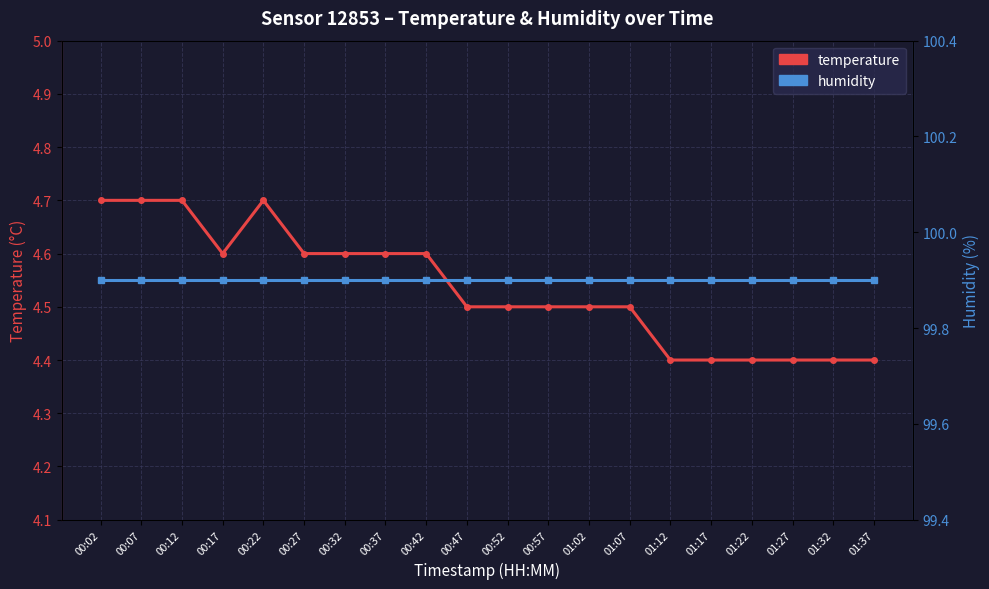

Which label corresponds to the largest value in the chart?

00:02